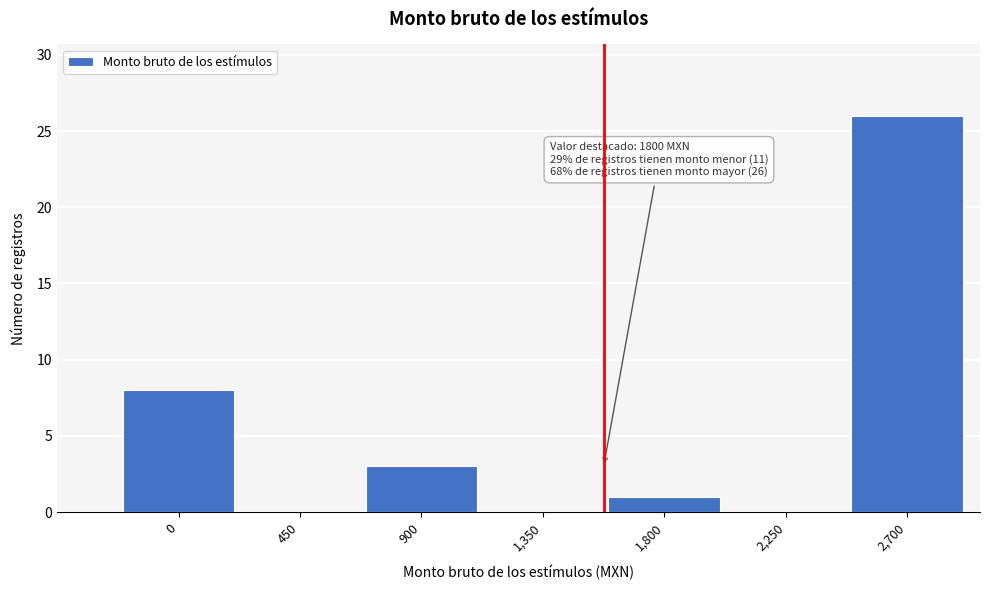

Reading left to right, transcribe all the data shown in this chart.

0=8	450=0	900=3	1,350=0	1,800=1	2,250=0	2,700=26